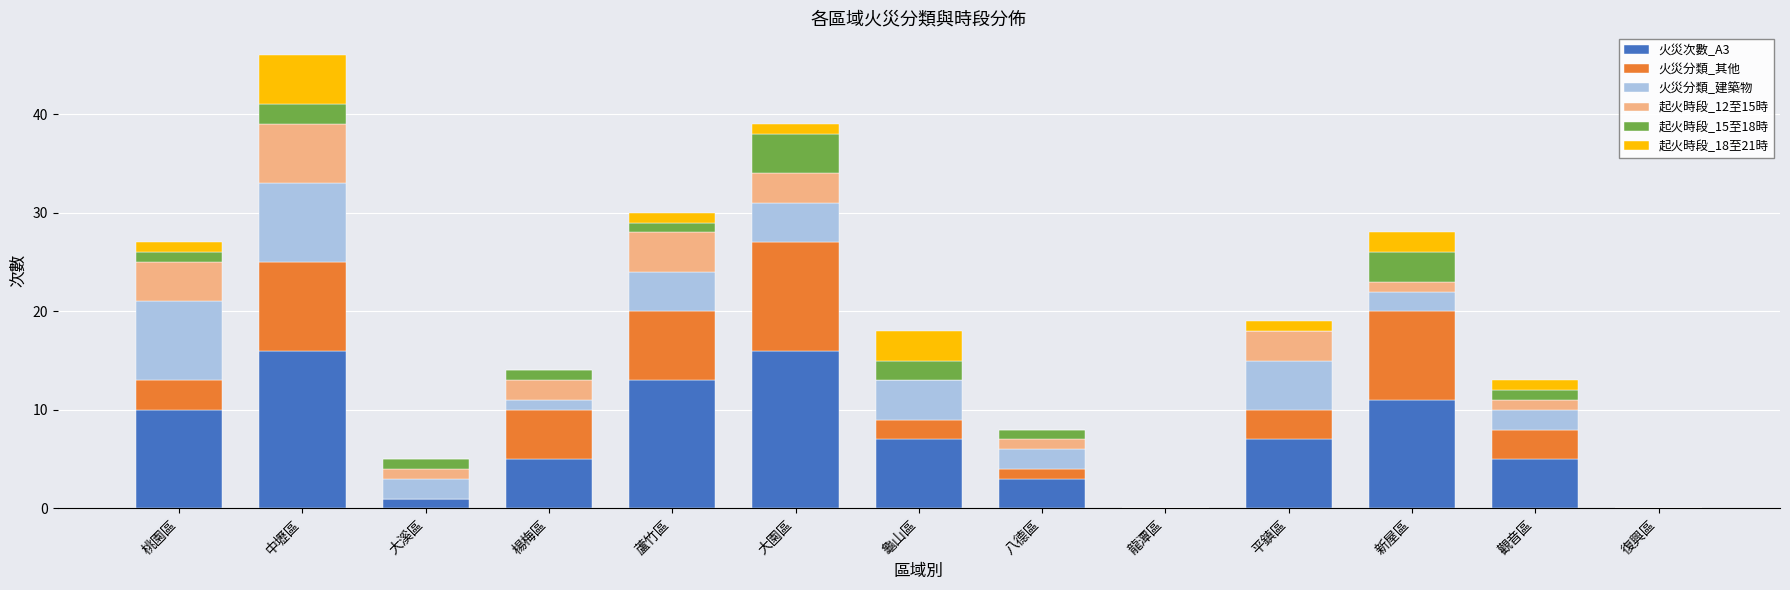

At which category is the sum across all series the highest?

中壢區